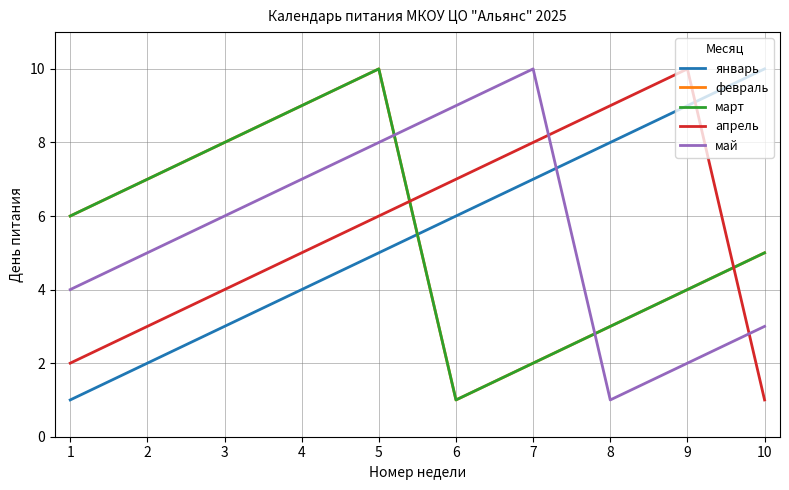

Where does the февраль series first go above 6?

2